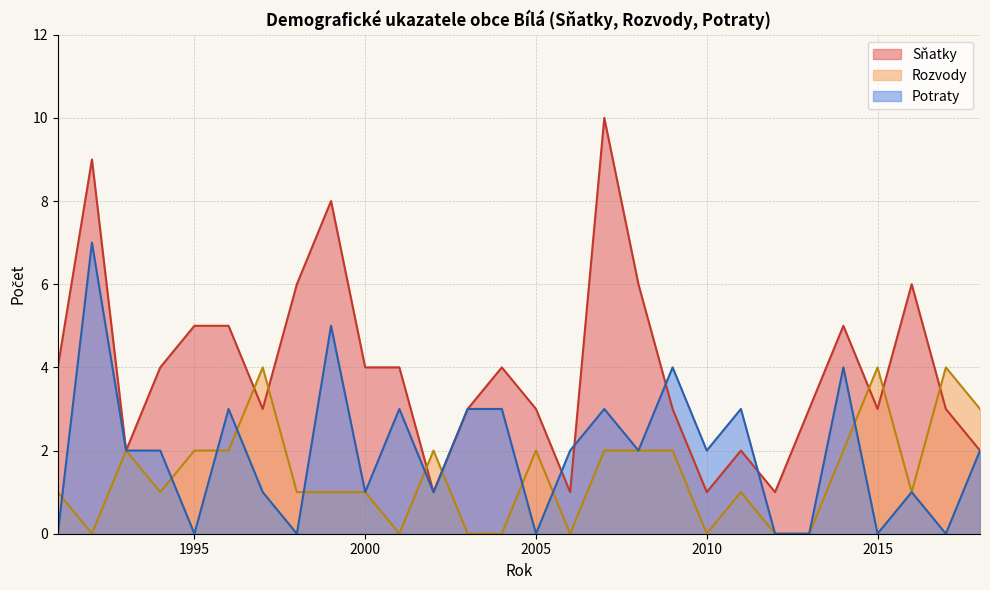

Which series has the largest total across all categories?

Sňatky